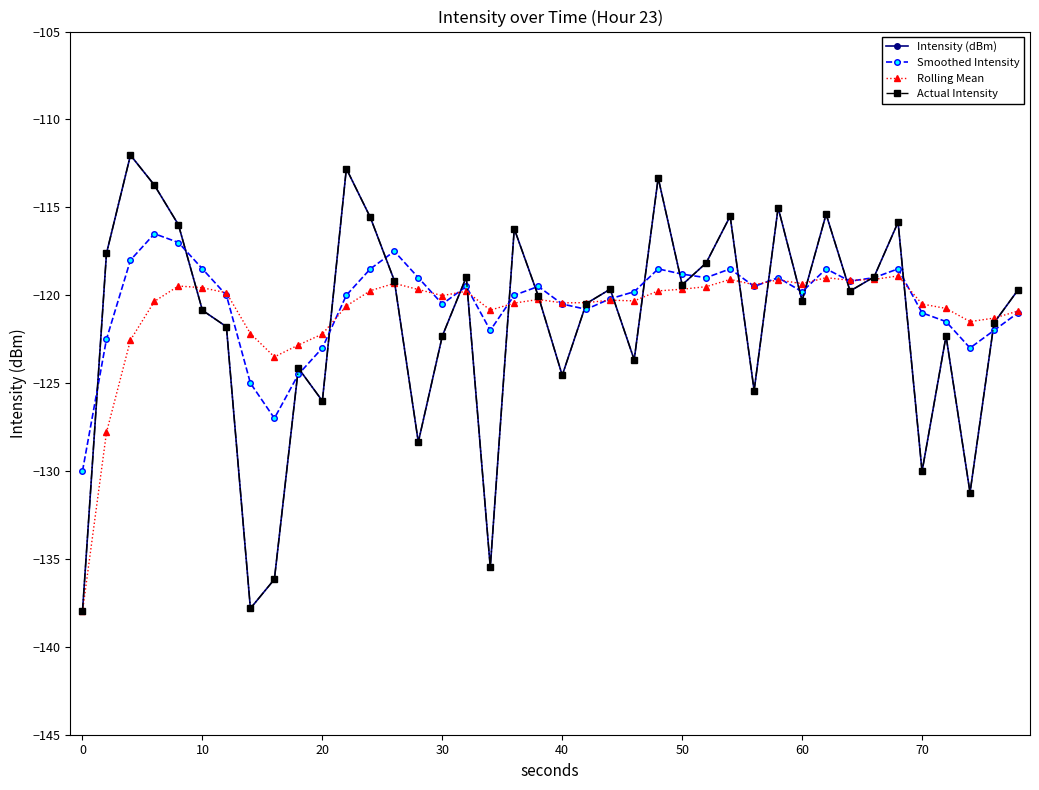

Reading left to right, what are all the values shown in this chart?

Intensity (dBm): -138.0	-117.6	-112.0	-113.7	-116.0	-120.9	-121.8	-137.8	-136.2	-124.1	-126.0	-112.8	-115.6	-119.2	-128.4	-122.3	-119.0	-135.5	-116.2	-120.0	-124.6	-120.5	-119.7	-123.7	-113.3	-119.4	-118.2	-115.5	-125.4	-115.0	-120.3	-115.4	-119.8	-119.0	-115.8	-130.0	-122.3	-131.2	-121.6	-119.7
Smoothed Intensity: -130.0	-122.5	-118.0	-116.5	-117.0	-118.5	-120.0	-125.0	-127.0	-124.5	-123.0	-120.0	-118.5	-117.5	-119.0	-120.5	-119.5	-122.0	-120.0	-119.5	-120.5	-120.8	-120.2	-119.8	-118.5	-118.8	-119.0	-118.5	-119.5	-119.0	-119.8	-118.5	-119.2	-119.0	-118.5	-121.0	-121.5	-123.0	-122.0	-121.0
Rolling Mean: -138.0	-127.8	-122.5	-120.3	-119.5	-119.6	-119.9	-122.2	-123.5	-122.8	-122.2	-120.6	-119.7	-119.3	-119.7	-120.0	-119.8	-120.8	-120.4	-120.2	-120.4	-120.4	-120.3	-120.3	-119.8	-119.7	-119.5	-119.1	-119.4	-119.1	-119.3	-119.0	-119.2	-119.1	-118.9	-120.5	-120.8	-121.5	-121.3	-120.9
Actual Intensity: -138.0	-117.6	-112.0	-113.7	-116.0	-120.9	-121.8	-137.8	-136.2	-124.1	-126.0	-112.8	-115.6	-119.2	-128.4	-122.3	-119.0	-135.5	-116.2	-120.0	-124.6	-120.5	-119.7	-123.7	-113.3	-119.4	-118.2	-115.5	-125.4	-115.0	-120.3	-115.4	-119.8	-119.0	-115.8	-130.0	-122.3	-131.2	-121.6	-119.7